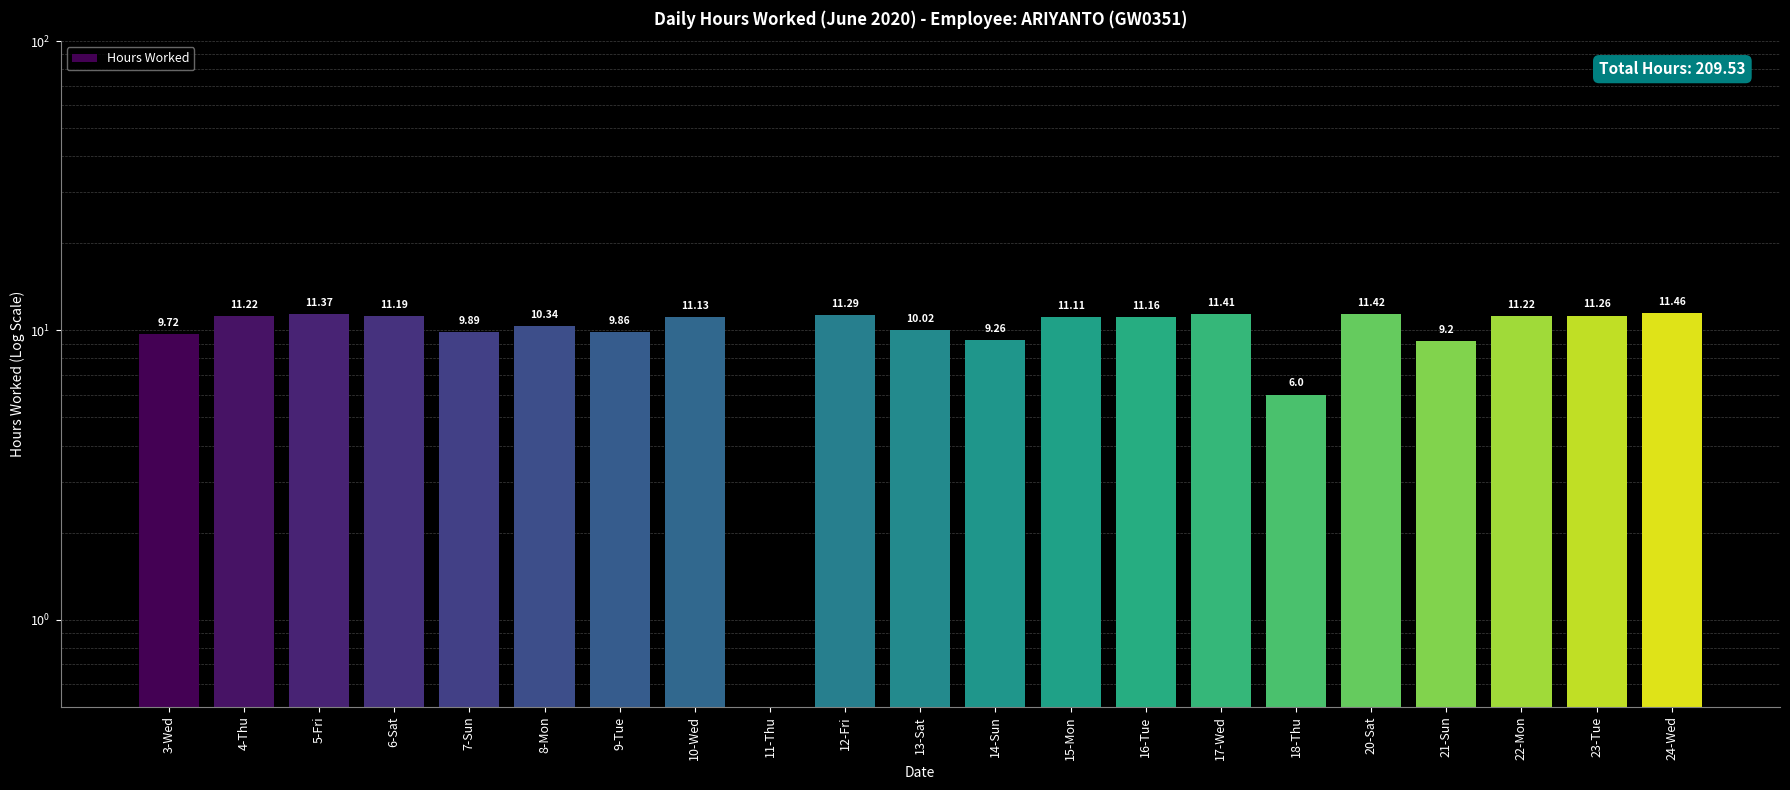

What is the change in value from 3-Wed to 18-Thu?

-3.7